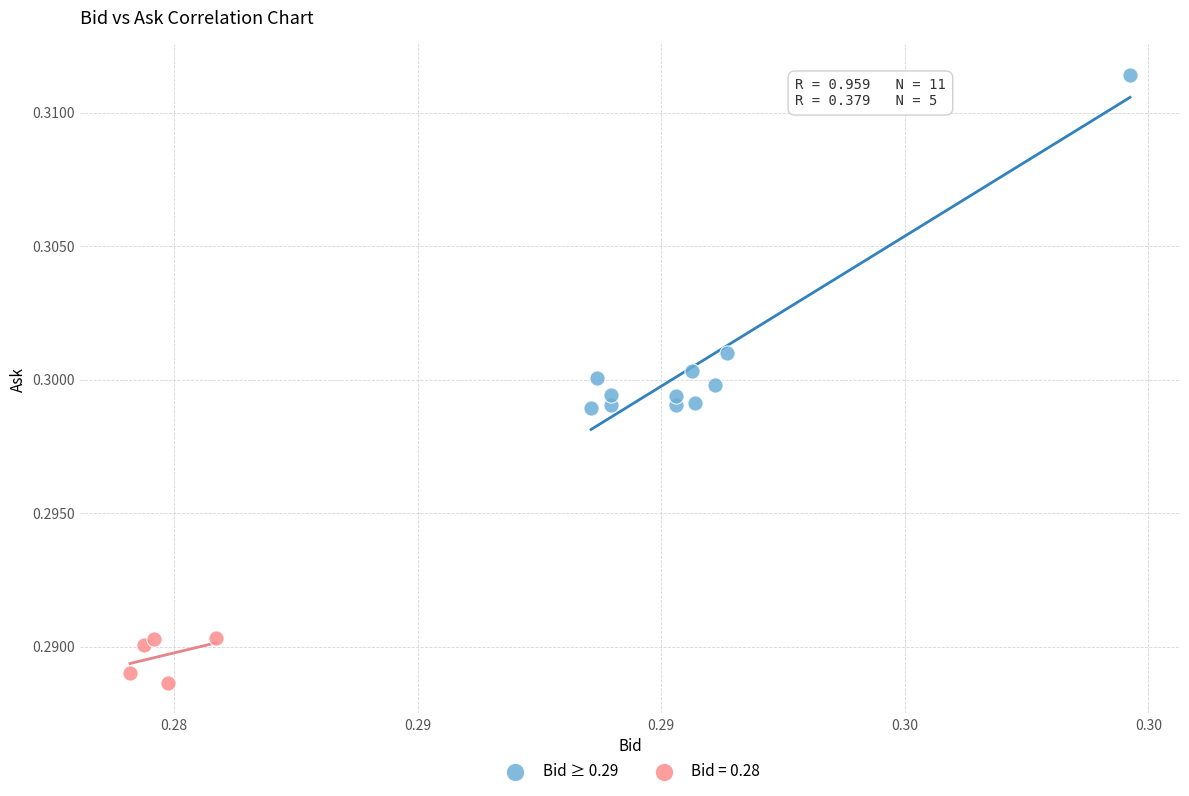

Which series has the largest Y range (max minus min)?

Bid ≥ 0.29